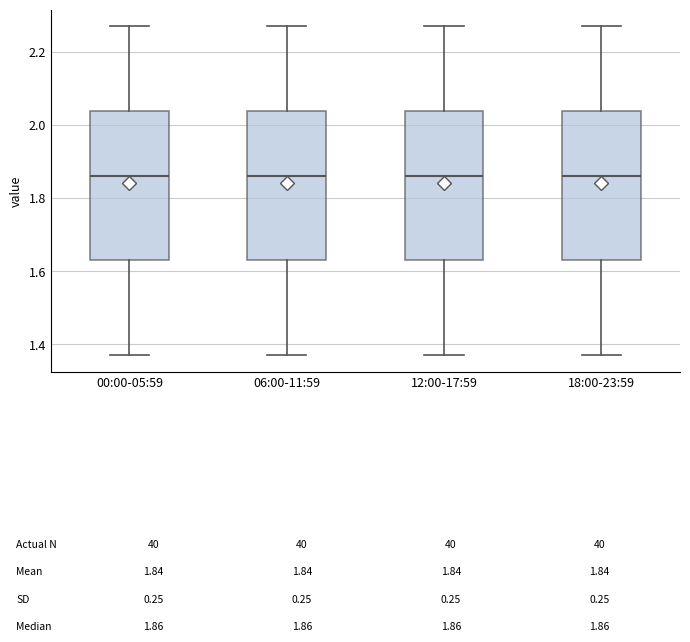

Where does the median line of the box for 18:00-23:59 sit on the y-axis? The values are not printed on the chart, so give them approximately, as read against the axis.

1.86